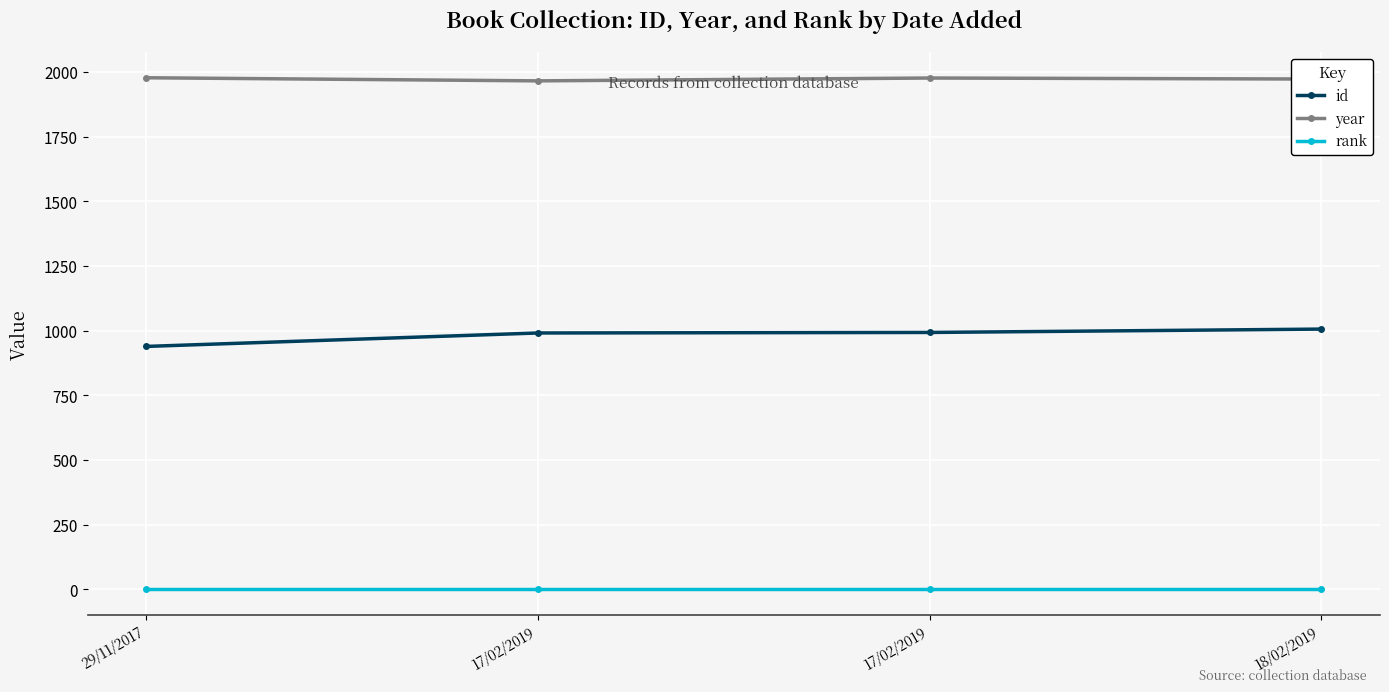

How many lines are shown in the chart?

3